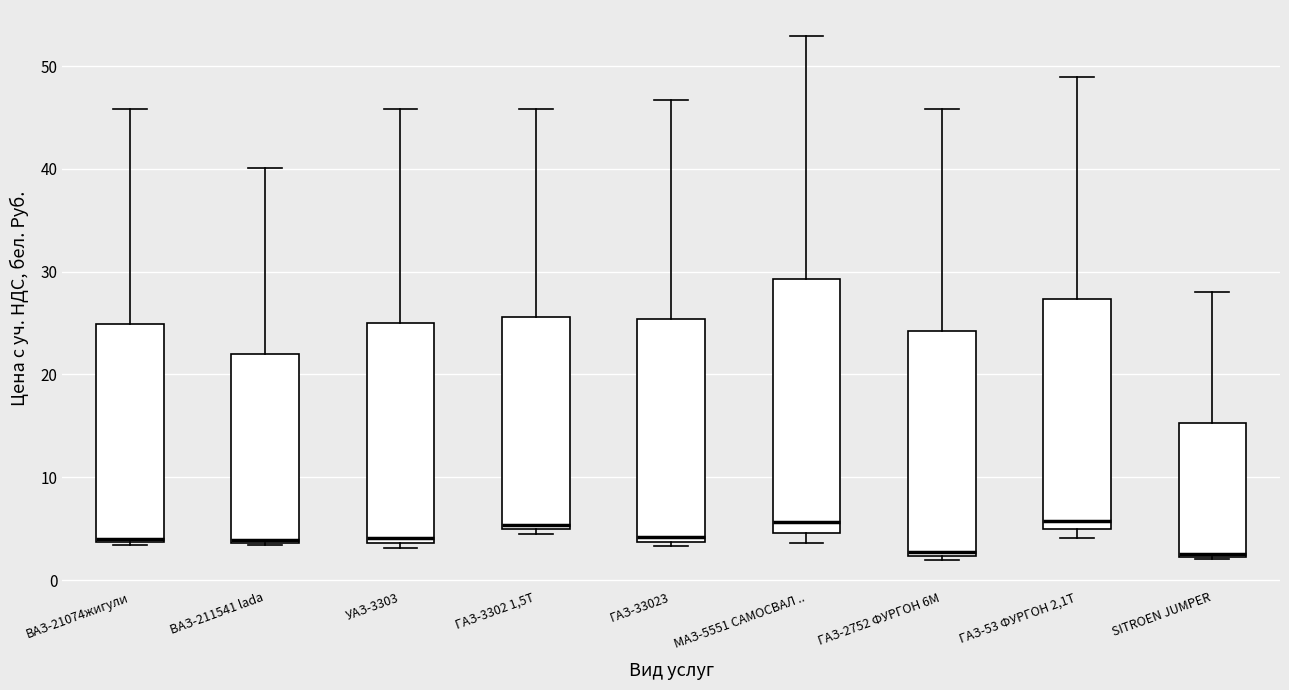

Where is the lower edge of the box for ГАЗ-33023 on the y-axis? The values are not printed on the chart, so give them approximately, as read against the axis.

4